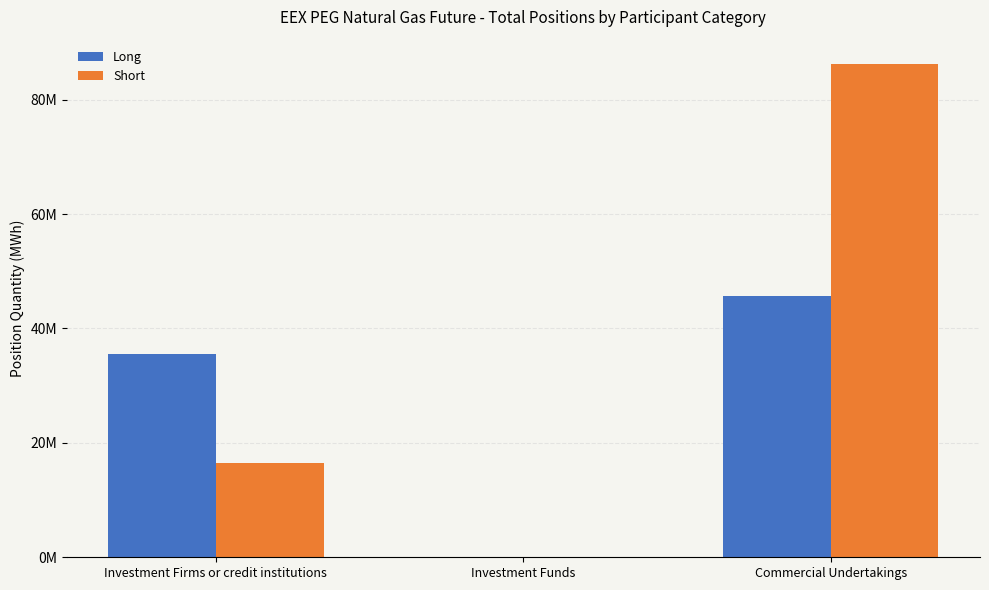

Are the bars grouped side by side (vs. stacked)?

Yes